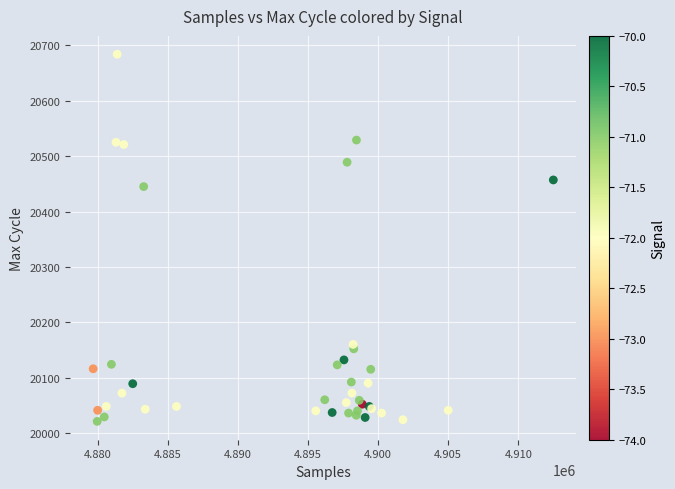

What Y value in the scatter plot is closest to 20352?

20445